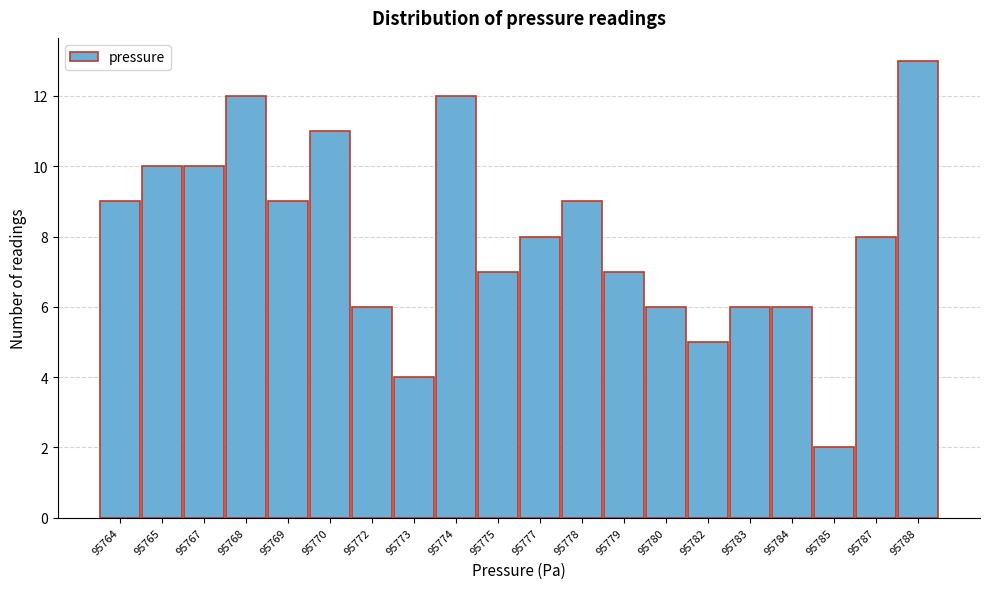

Reading left to right, what are all the values shown in this chart?

95764=9	95765=10	95767=10	95768=12	95769=9	95770=11	95772=6	95773=4	95774=12	95775=7	95777=8	95778=9	95779=7	95780=6	95782=5	95783=6	95784=6	95785=2	95787=8	95788=13